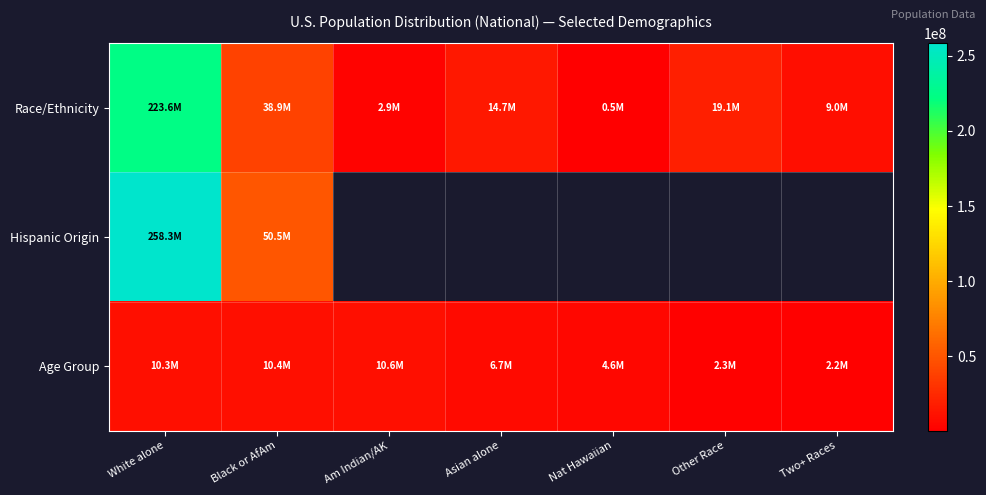

What is the difference between the maximum and second lowest values in the Race/Ethnicity series?

220621017.0